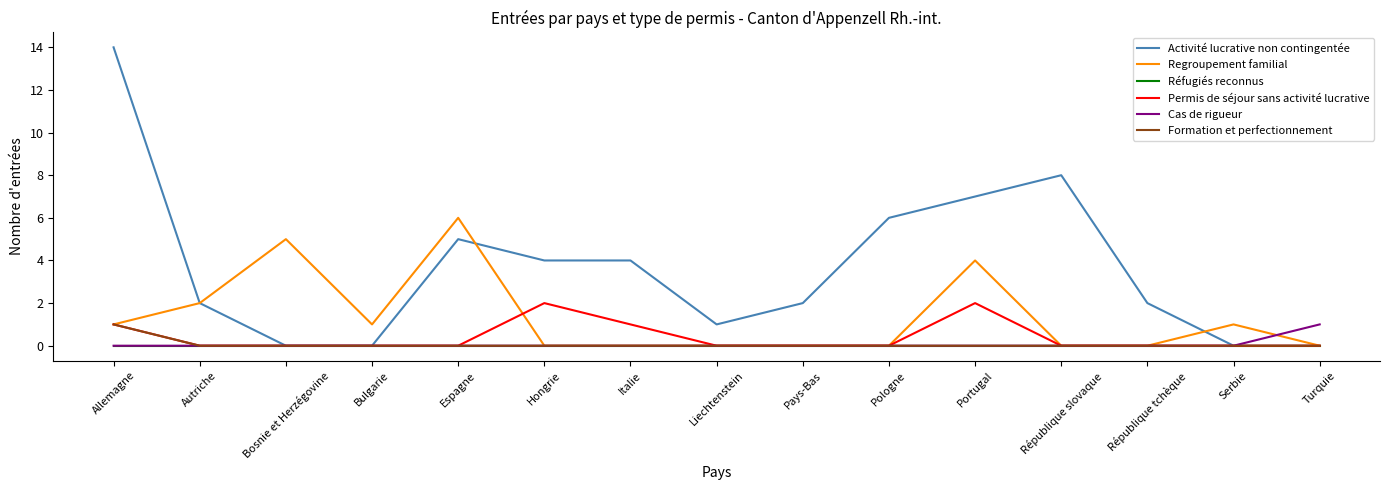

Which series has the largest range (max minus min)?

Activité lucrative non contingentée